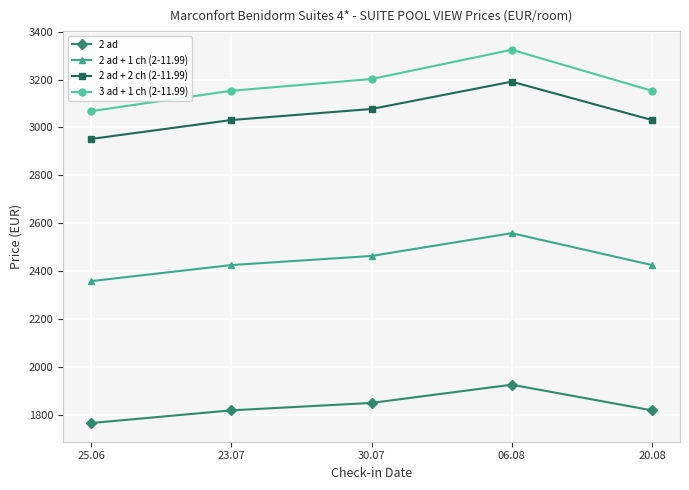

What is the difference between the maximum and minimum values in the 2 ad series?

160